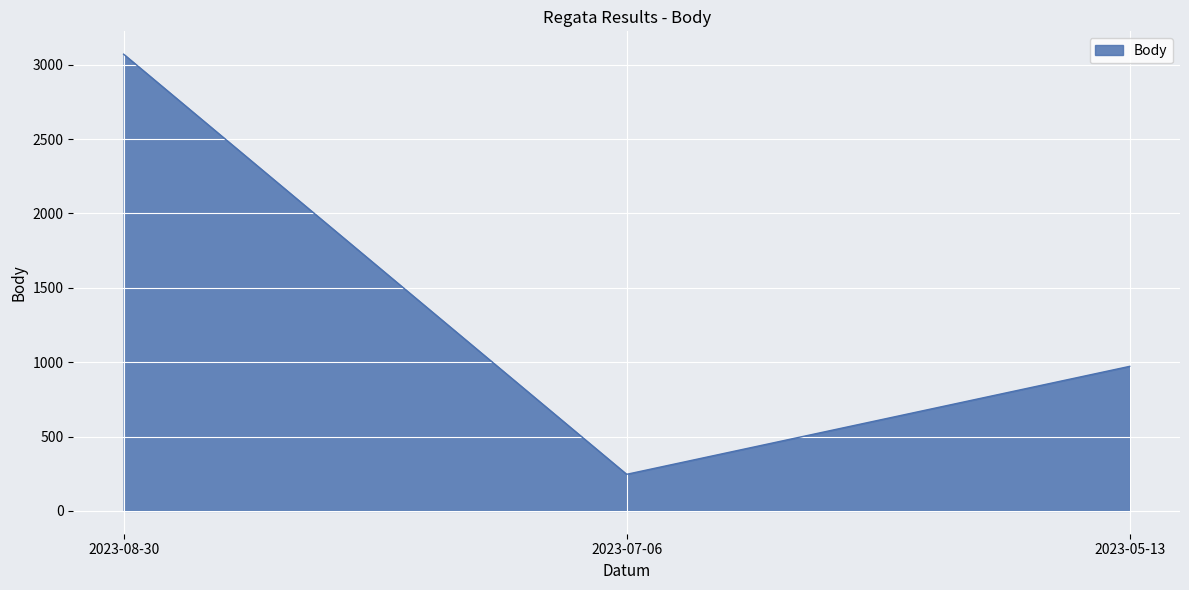

Rank the categories by value from lowest to highest.

2023-07-06, 2023-05-13, 2023-08-30